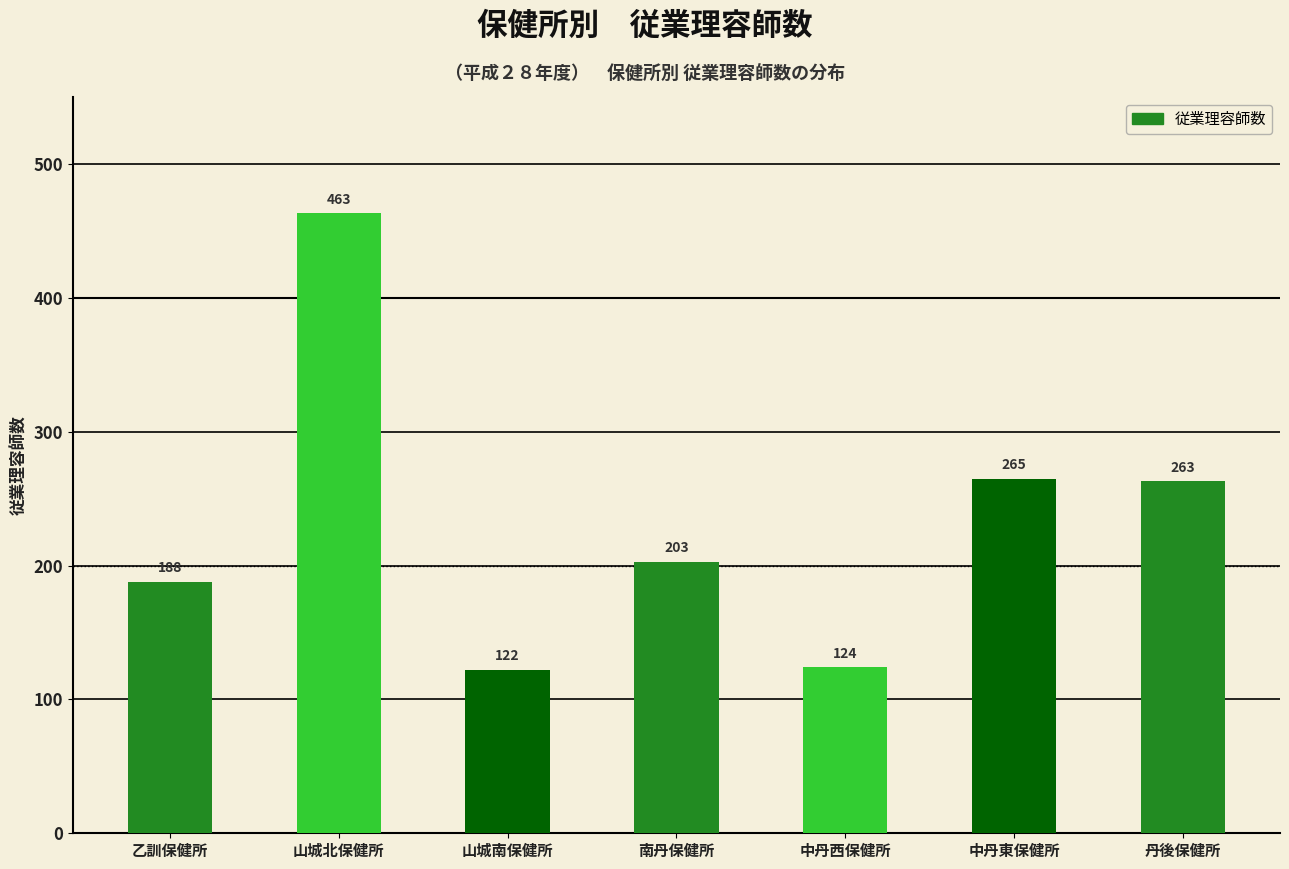

What is the difference between the values at 中丹西保健所 and 南丹保健所?

79